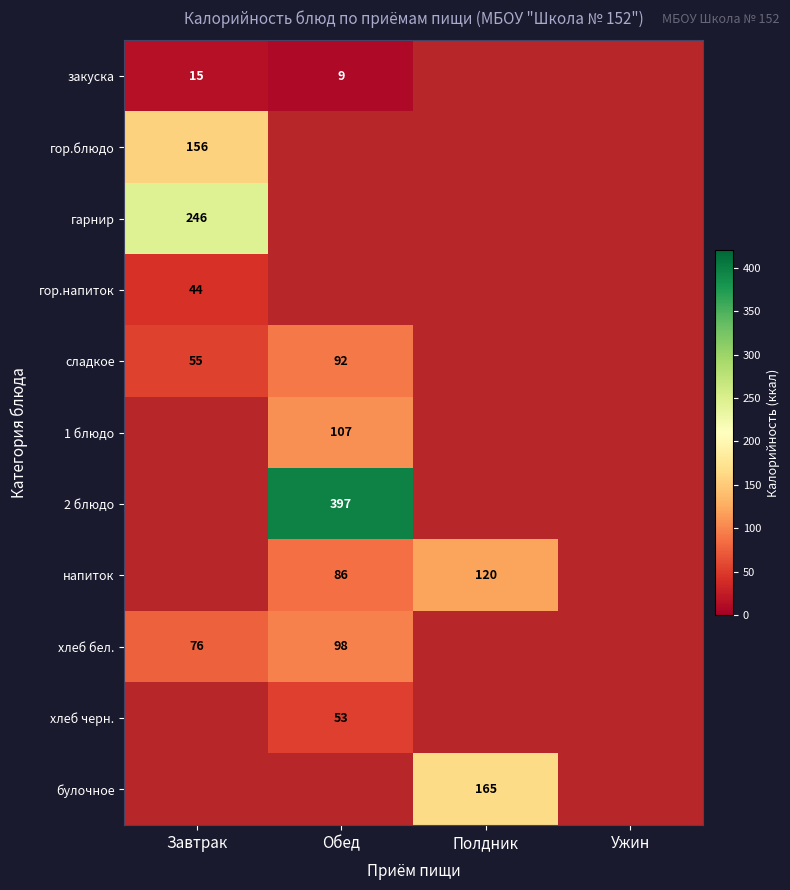

Is it true that хлеб бел. equals 0.4 at Ужин?

False